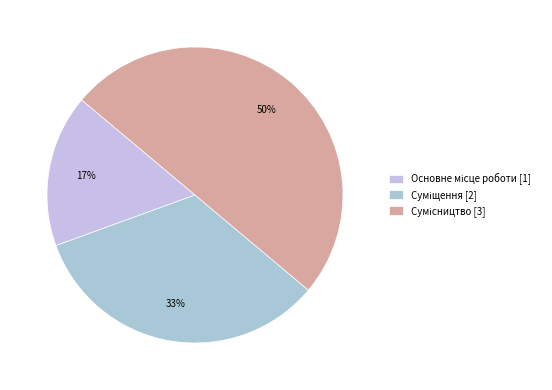

Count the number of slices in the pie.

3